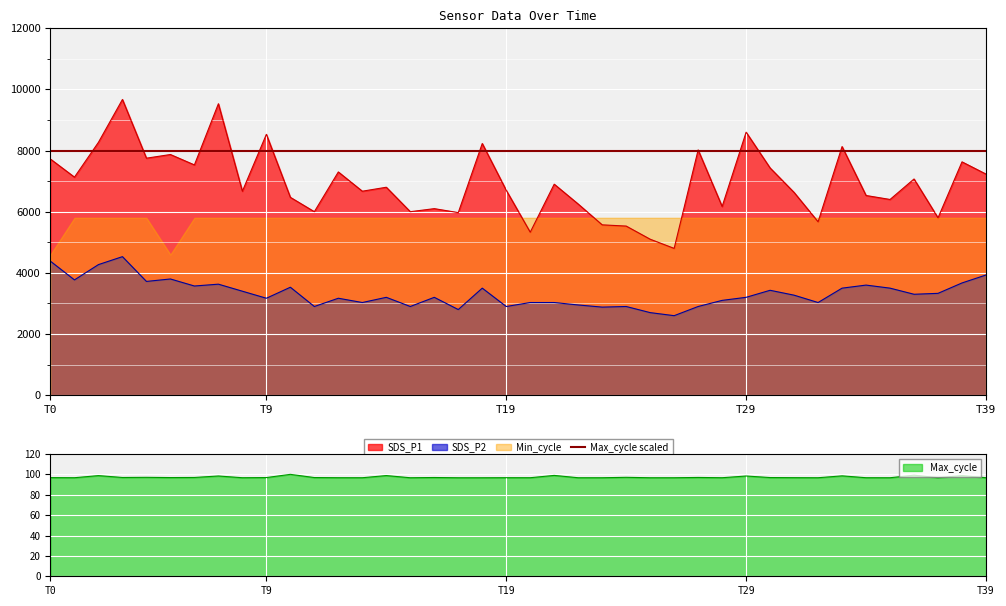

The value of Max_cycle at 7 is 145.9. True or false?

False